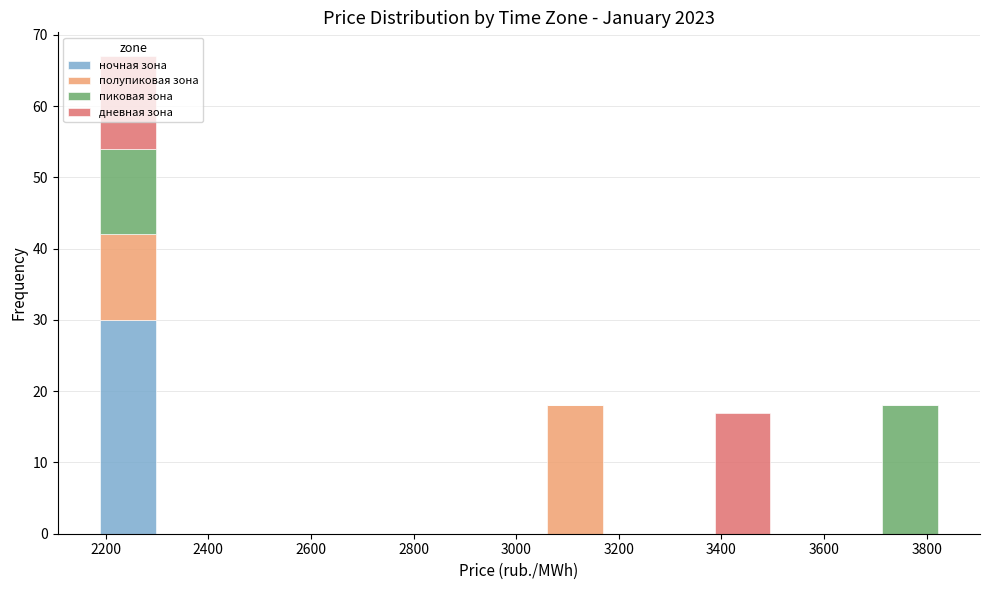

Which range on the x-axis has the tallest stacked bar (by total height)?

2180 to 2300